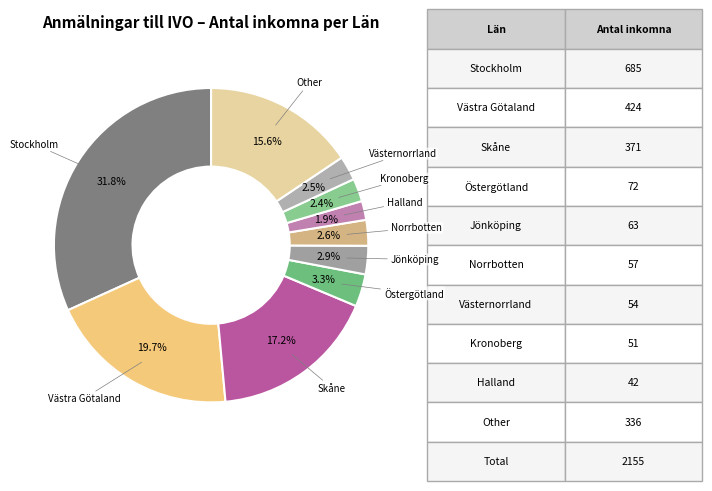

Which slice is the largest?

Stockholm